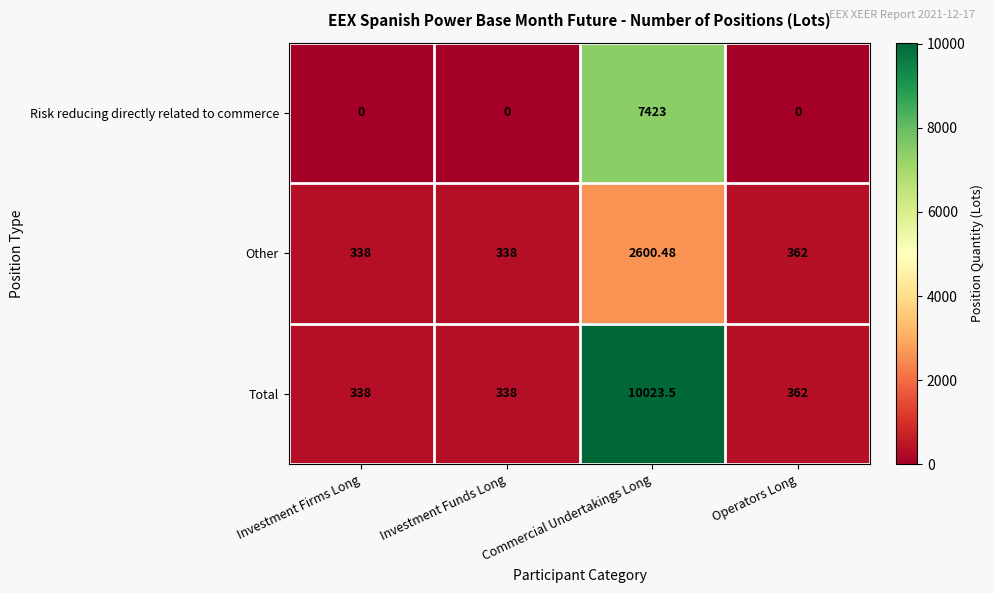

Which series has the largest total across all categories?

Total